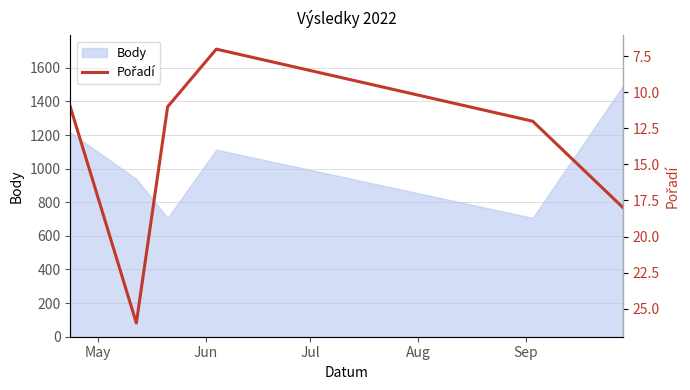

What is the maximum value for Body?

1494